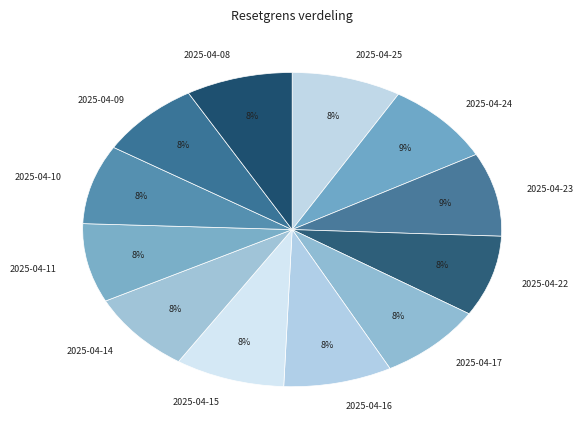

To the nearest percent, what is the combined percentage of 2025-04-16 and 2025-04-09?

16%